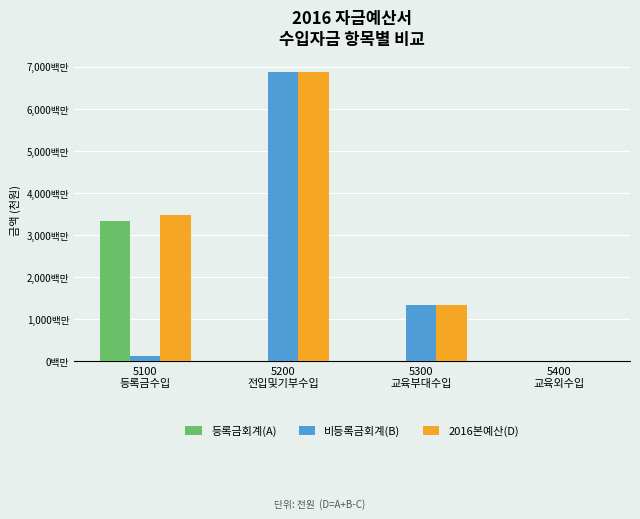

What are all the series names shown in the legend?

등록금회계(A), 비등록금회계(B), 2016본예산(D)